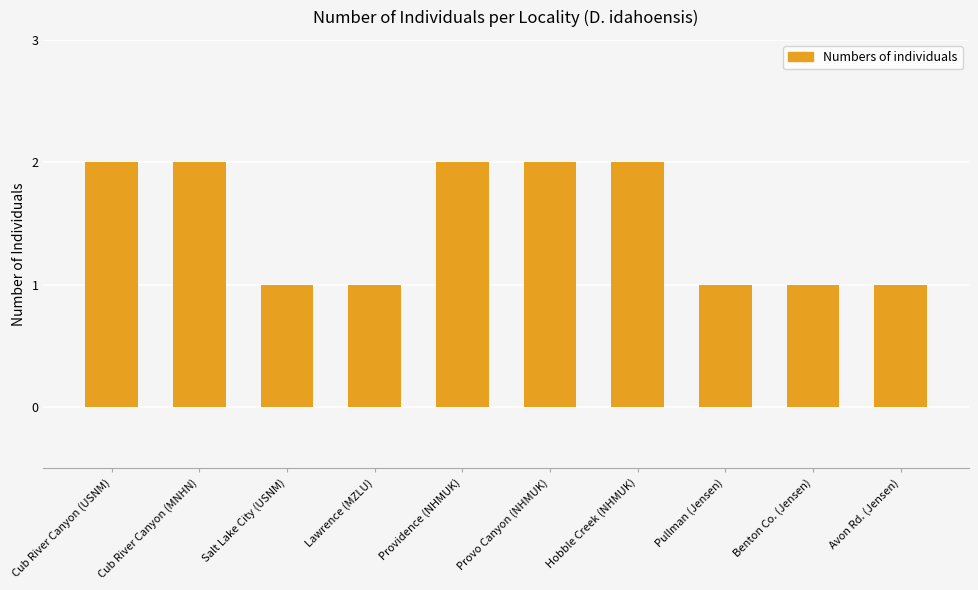

Is it true that the value at Cub River Canyon (USNM) is 1?

False